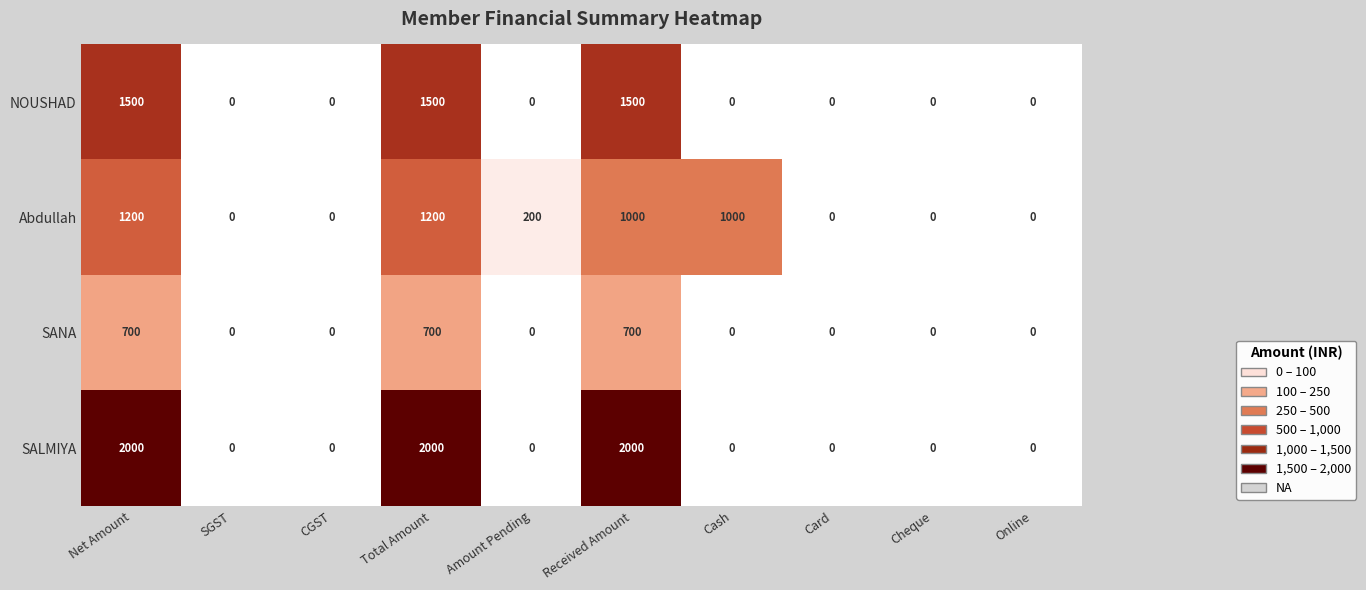

True or false: NOUSHAD has a value of 1500 at Net Amount.

True